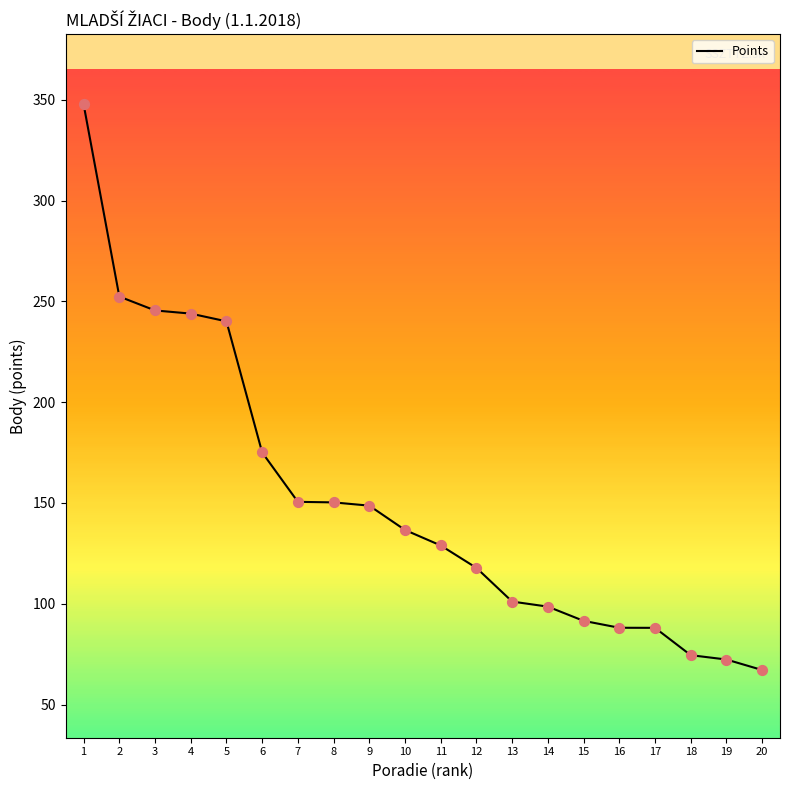

What is the change in value from 11 to 18?

-54.4